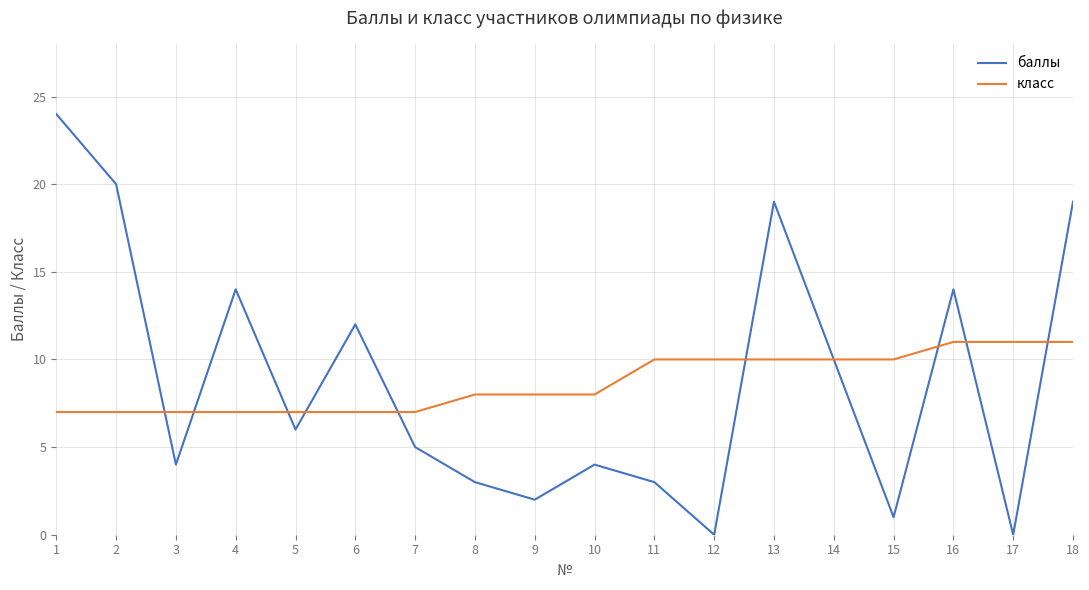

Between 4 and 9, which series saw the biggest shift?

баллы